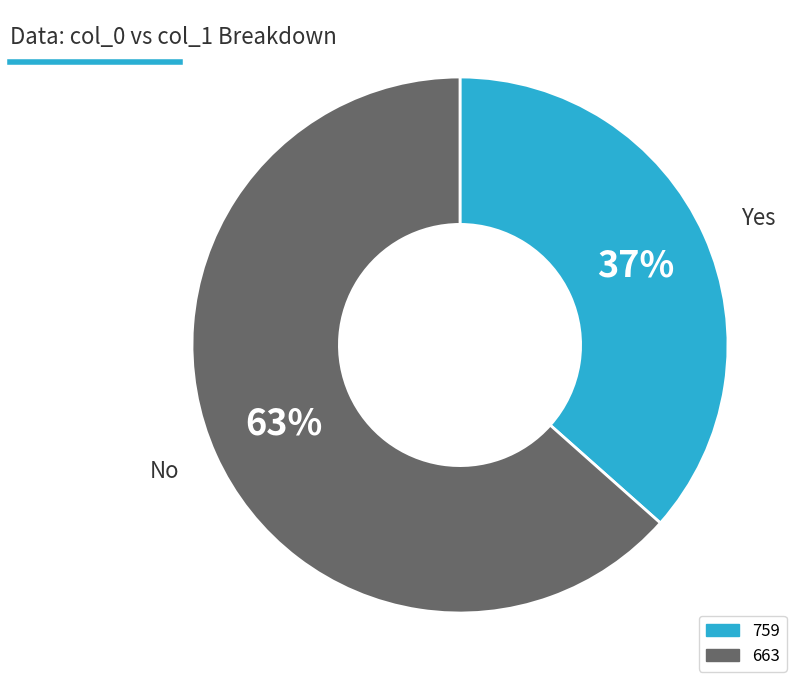

To the nearest percent, what is the average slice percentage?

50%